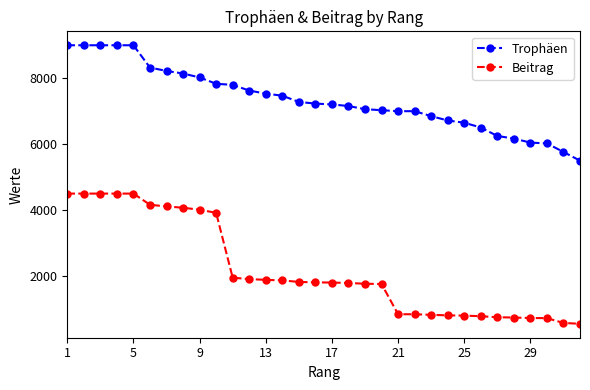

What is the difference between the second highest and second lowest values in the Trophäen series?

3238